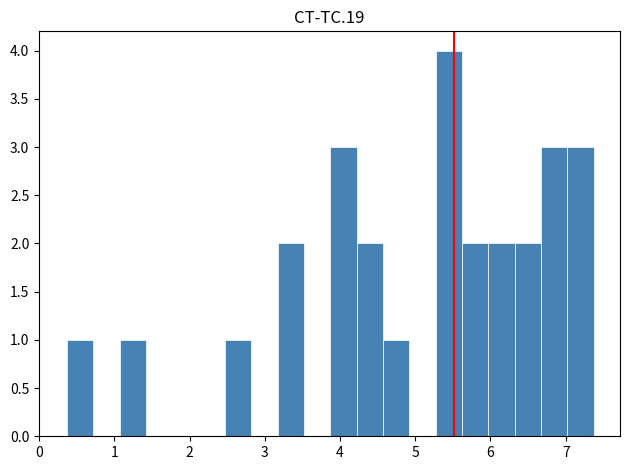

Read against the x-axis, roughly where is the centre of the tallest bar?

5.4